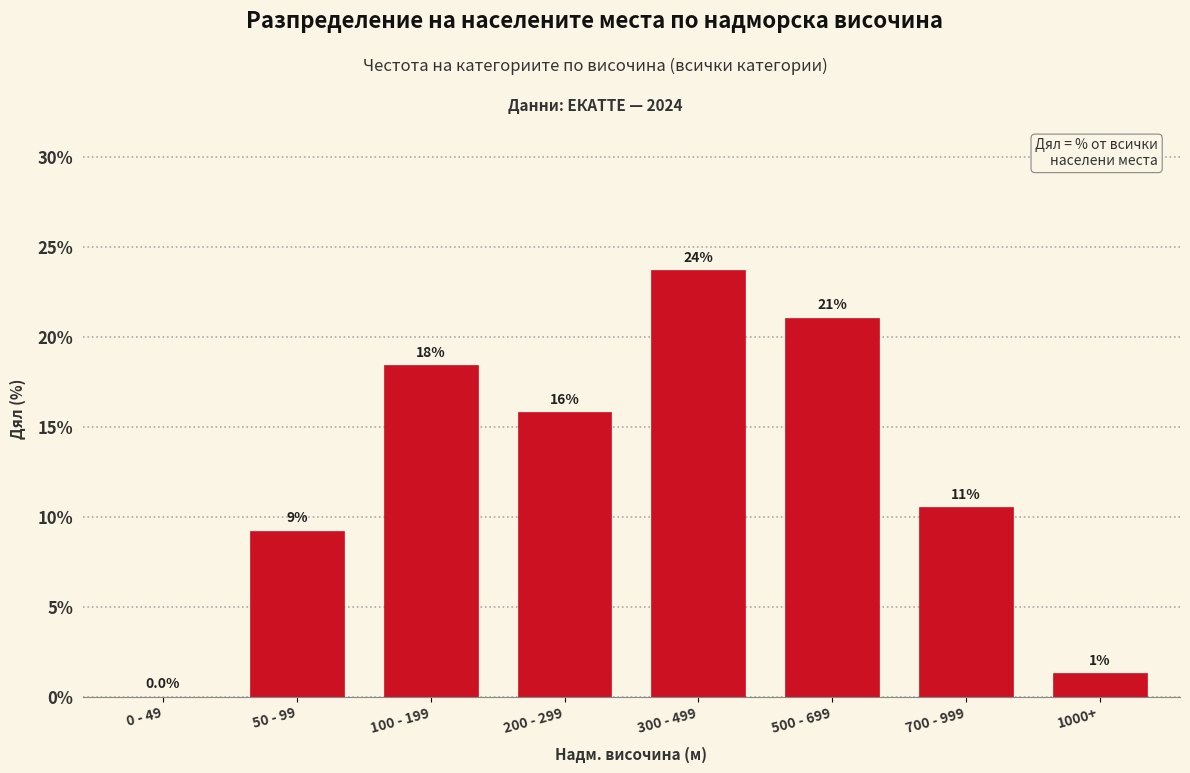

Are the bars horizontal?

No